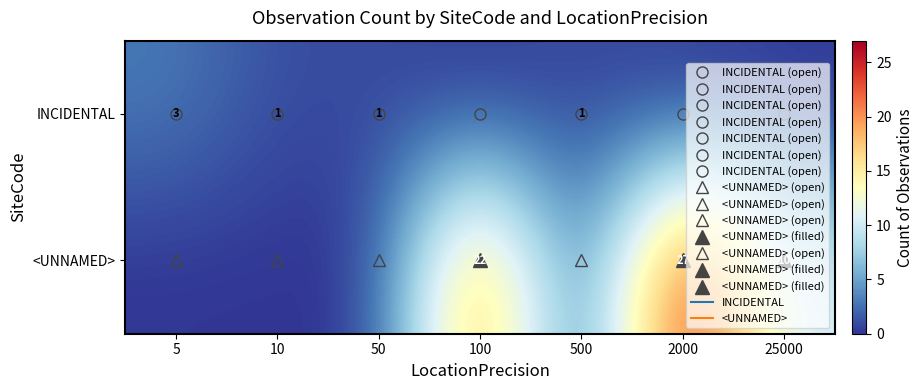

Which series has the largest total across all categories?

row_1